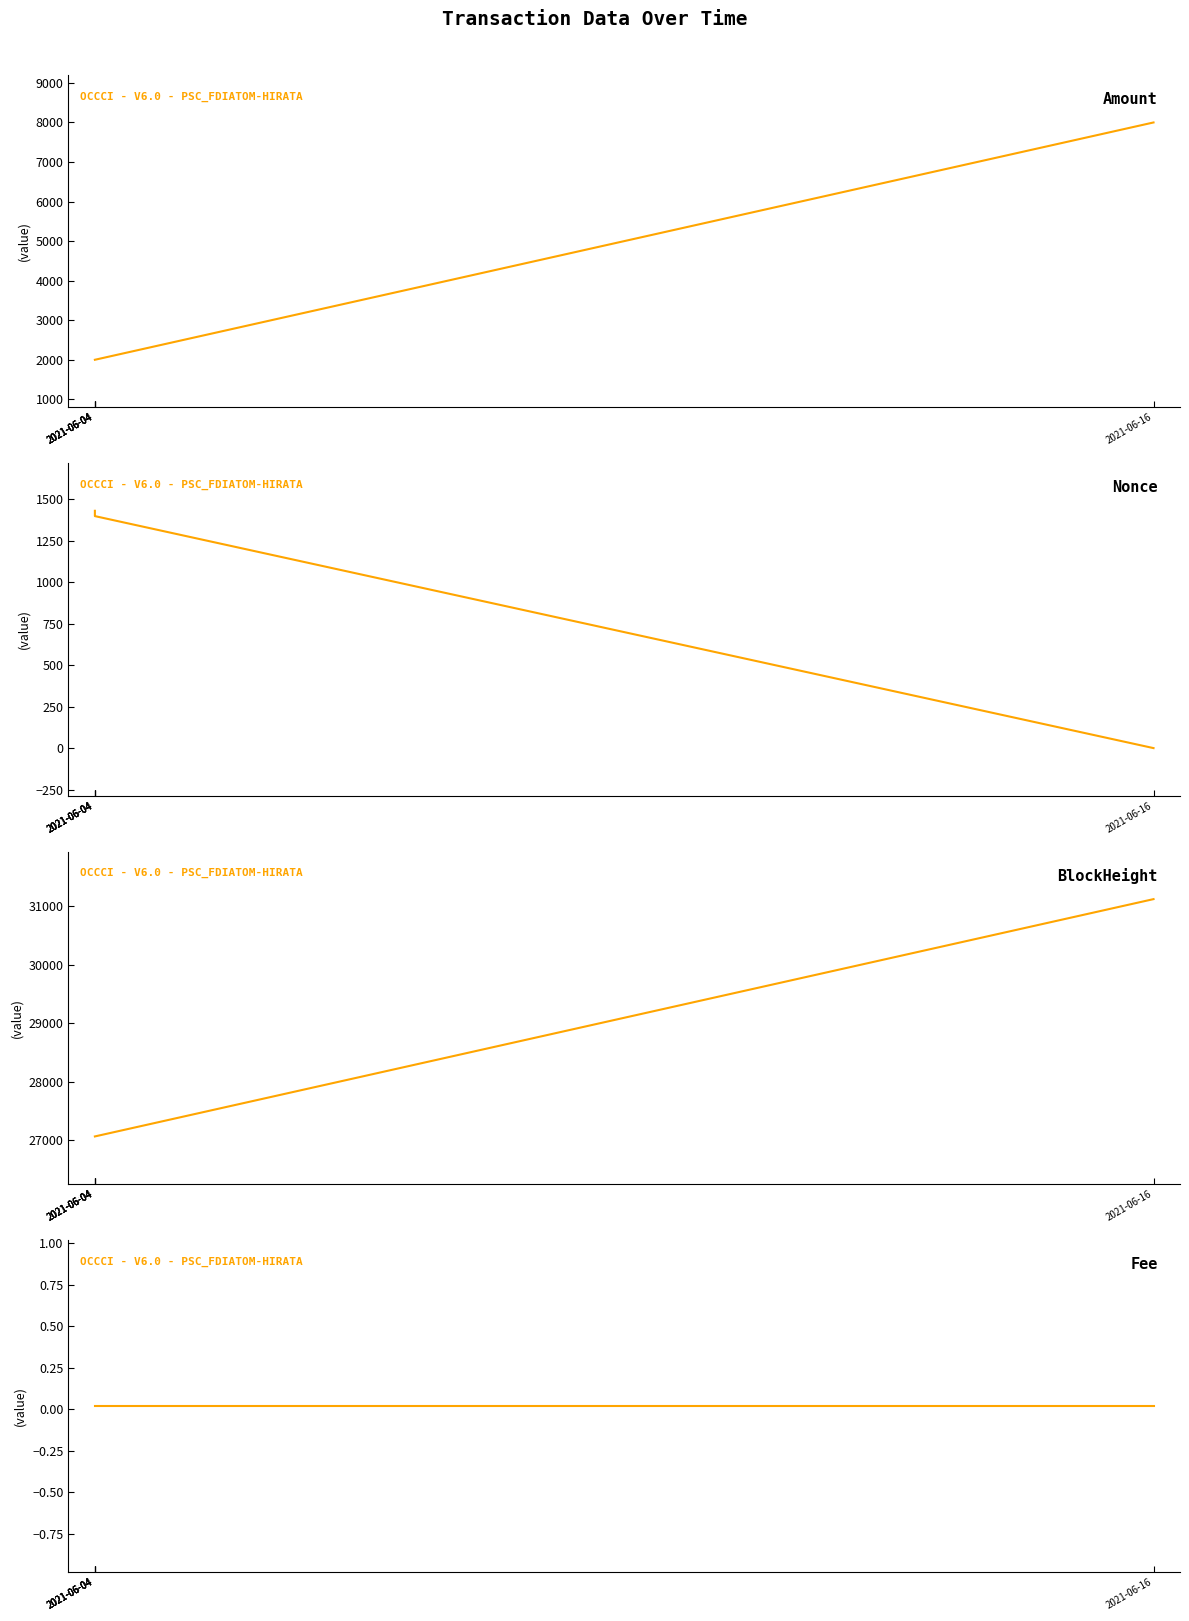

How many data points in BlockHeight are above 27061?

1